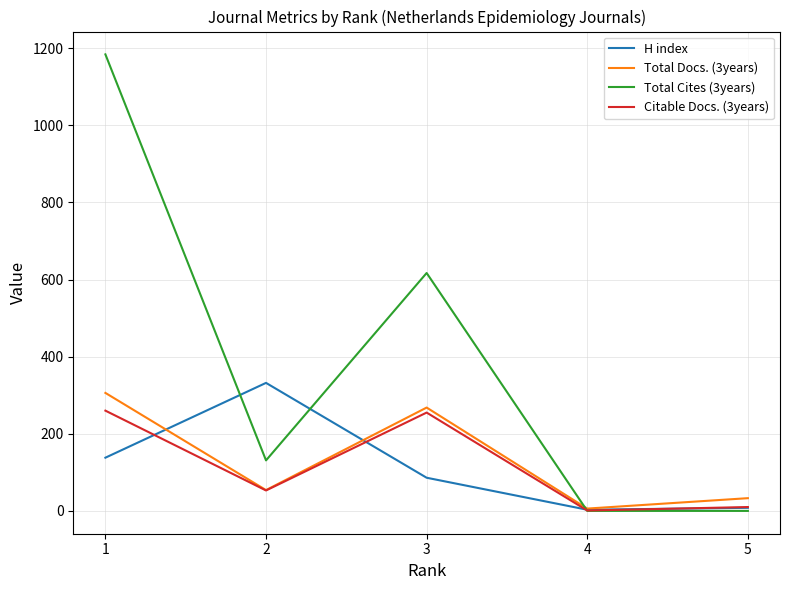

How many values in the Citable Docs. (3years) series are below 53?

2